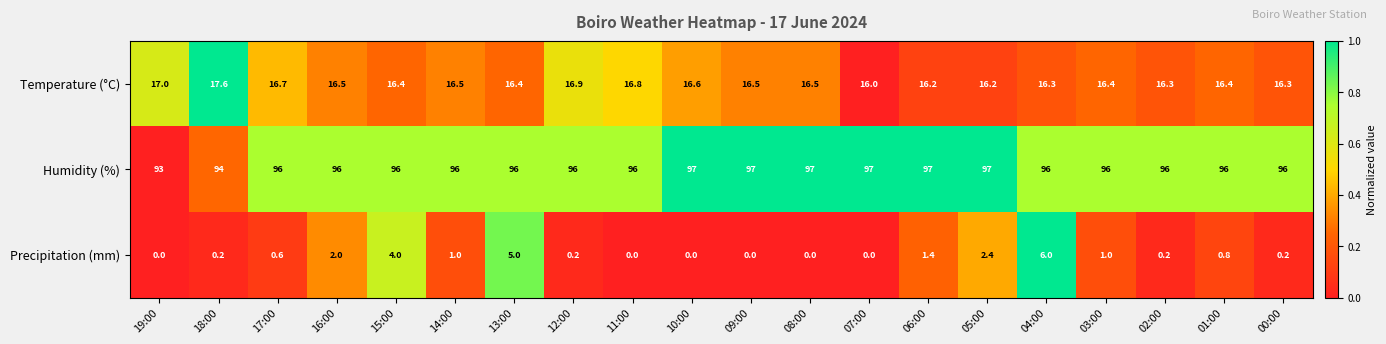

What is the sum of all Humidity (%) values?

1921.0